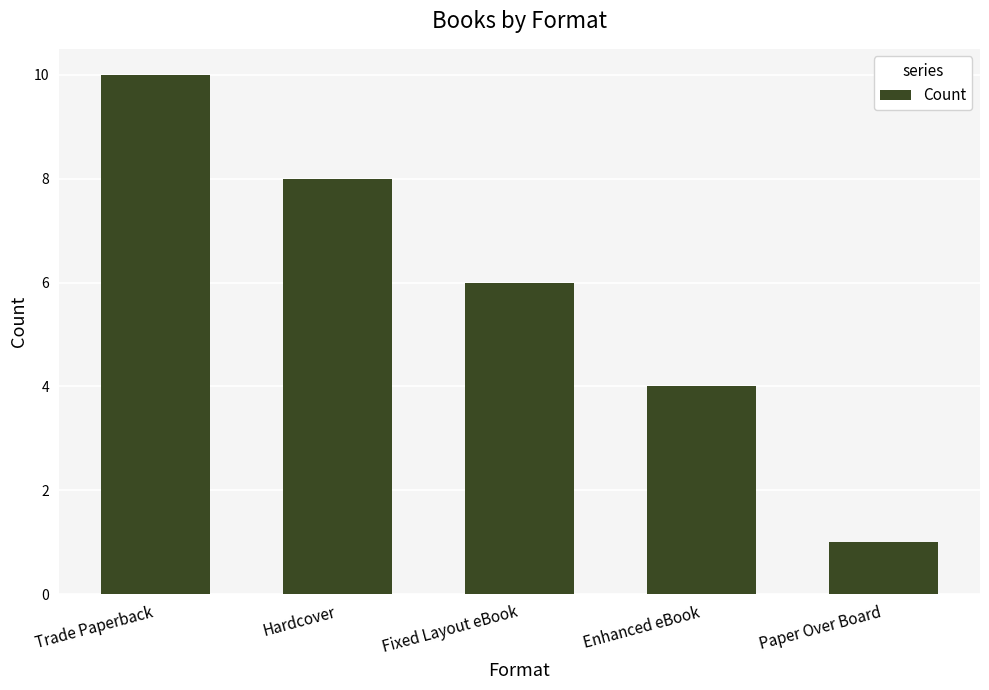

Reading right to left, list all the values displayed in this chart.

1	4	6	8	10